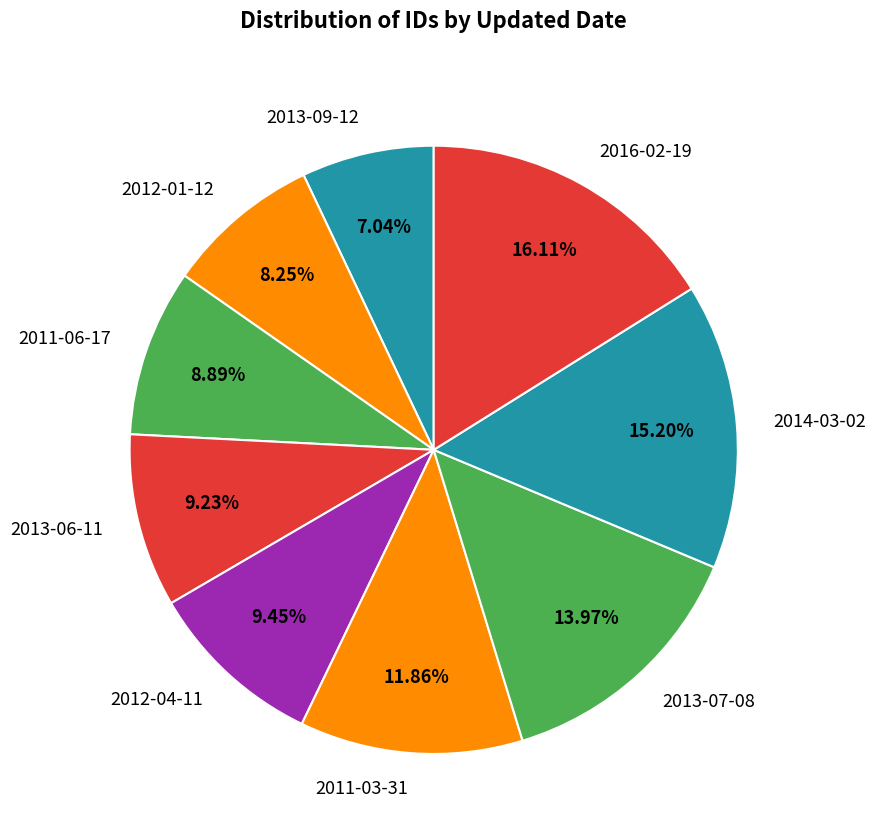

To the nearest percent, what is the difference between the 2011-03-31 and 2011-06-17 slice percentages?

3%